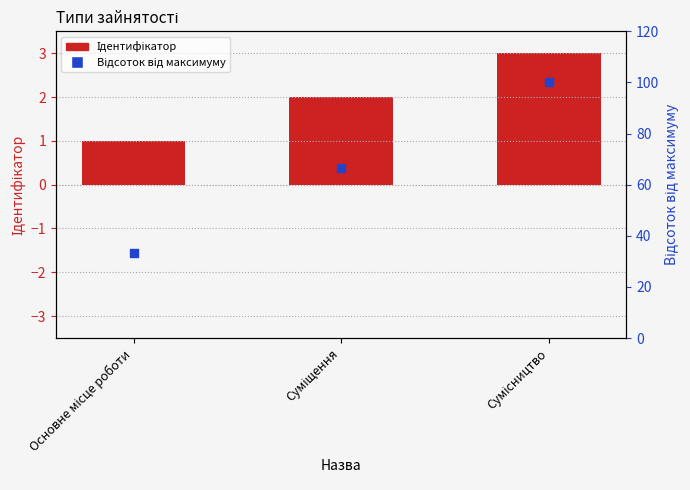

Is the value of Ідентифікатор at Сумісництво greater than the value of Відсоток від максимуму at Суміщення?

No